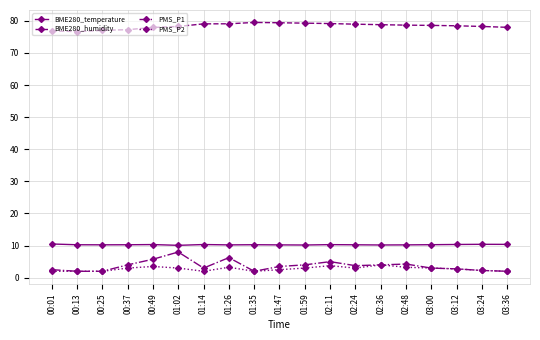

How many lines are shown in the chart?

4